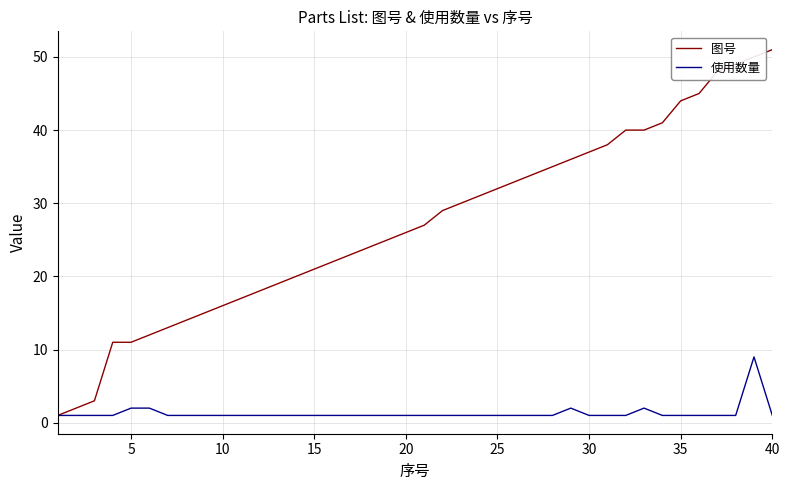

Which series has the largest total across all categories?

图号